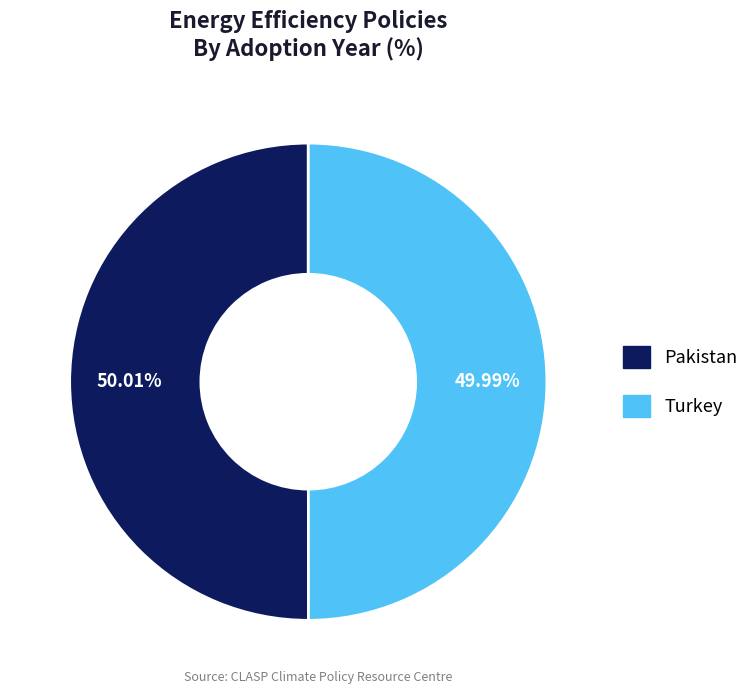

To the nearest percent, what percentage of the pie is Pakistan?

50%